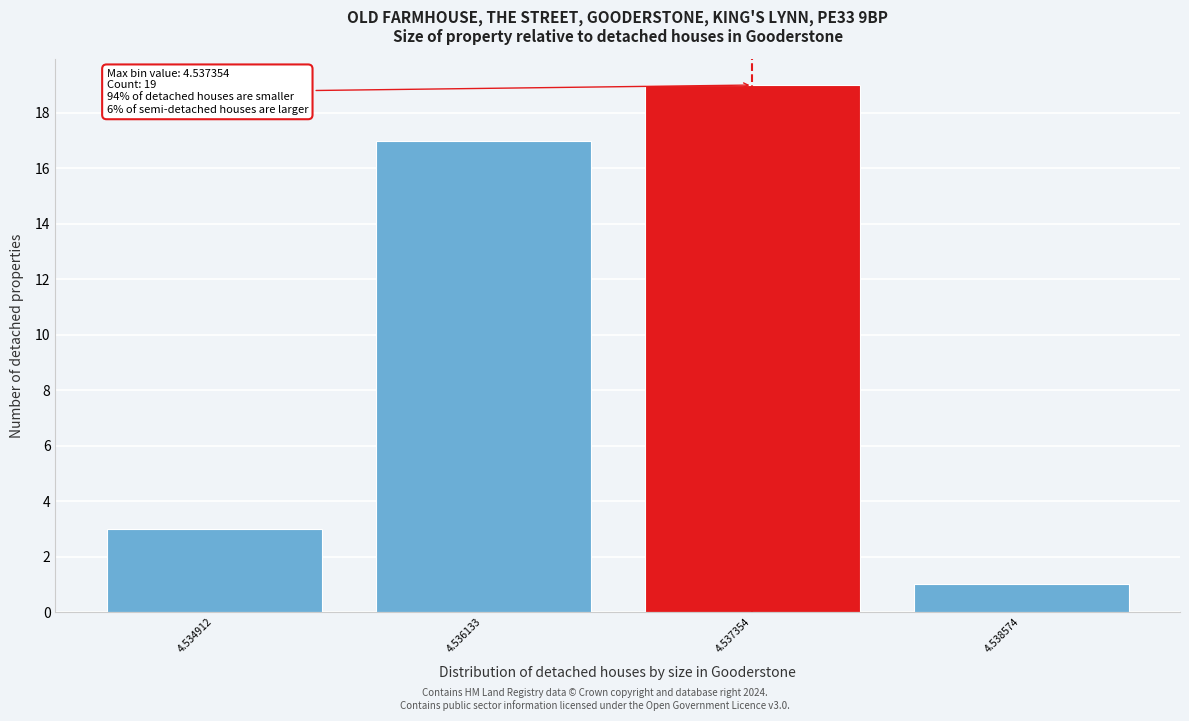

Reading right to left, transcribe all the data shown in this chart.

4.538574=1	4.537354=19	4.536133=17	4.534912=3